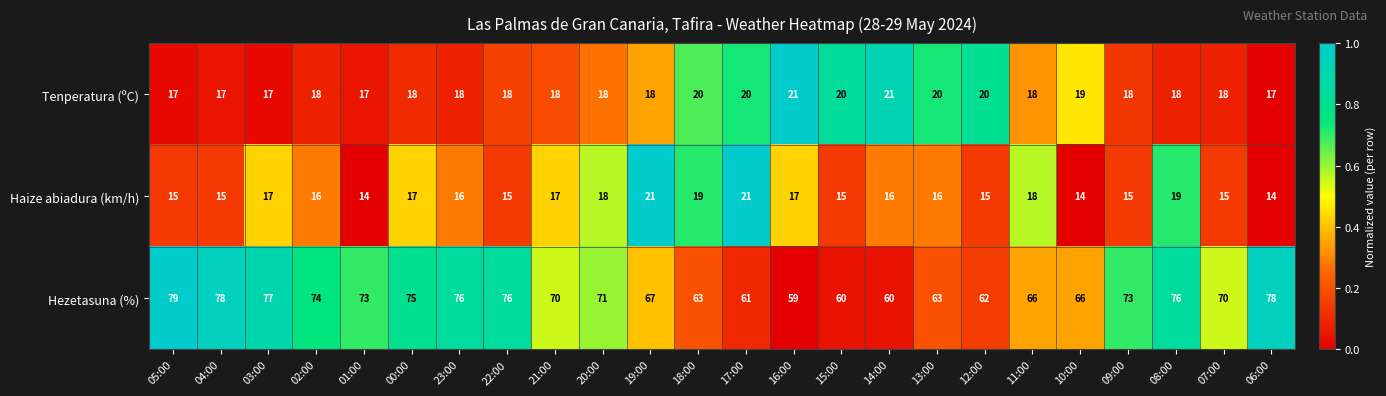

How many categories are shown in the chart?

24